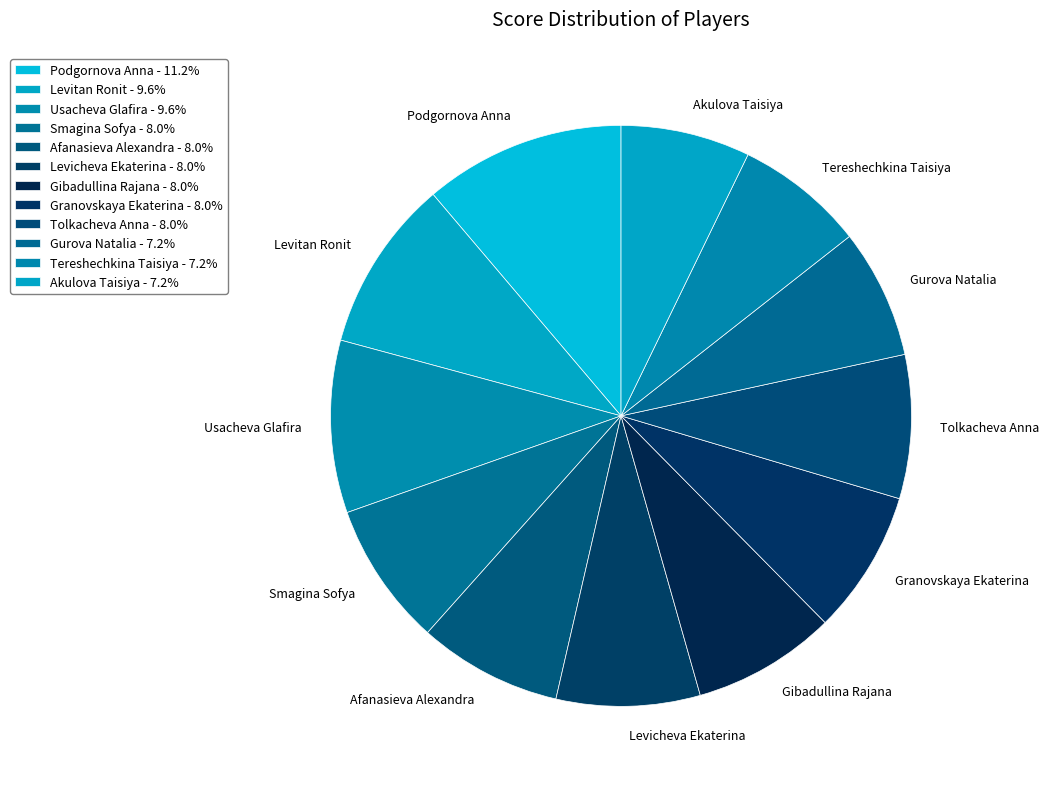

Is it true that Afanasieva Alexandra is 8% of the pie?

True